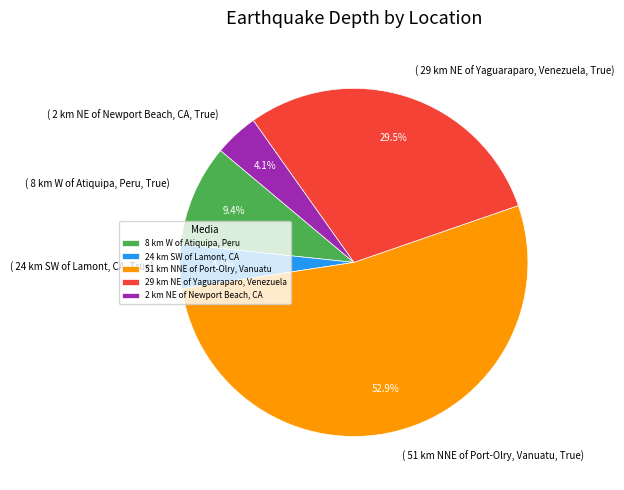

To the nearest percent, what portion does 2 km NE of Newport Beach, CA represent?

4%